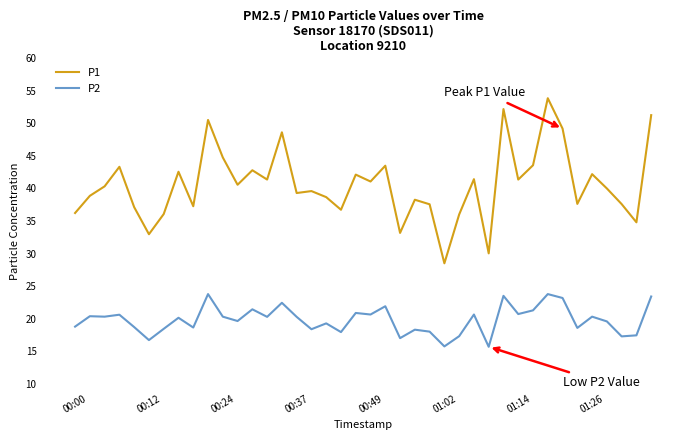

In P2, how many points are higher than both neighbors (excluding endpoints)?

14